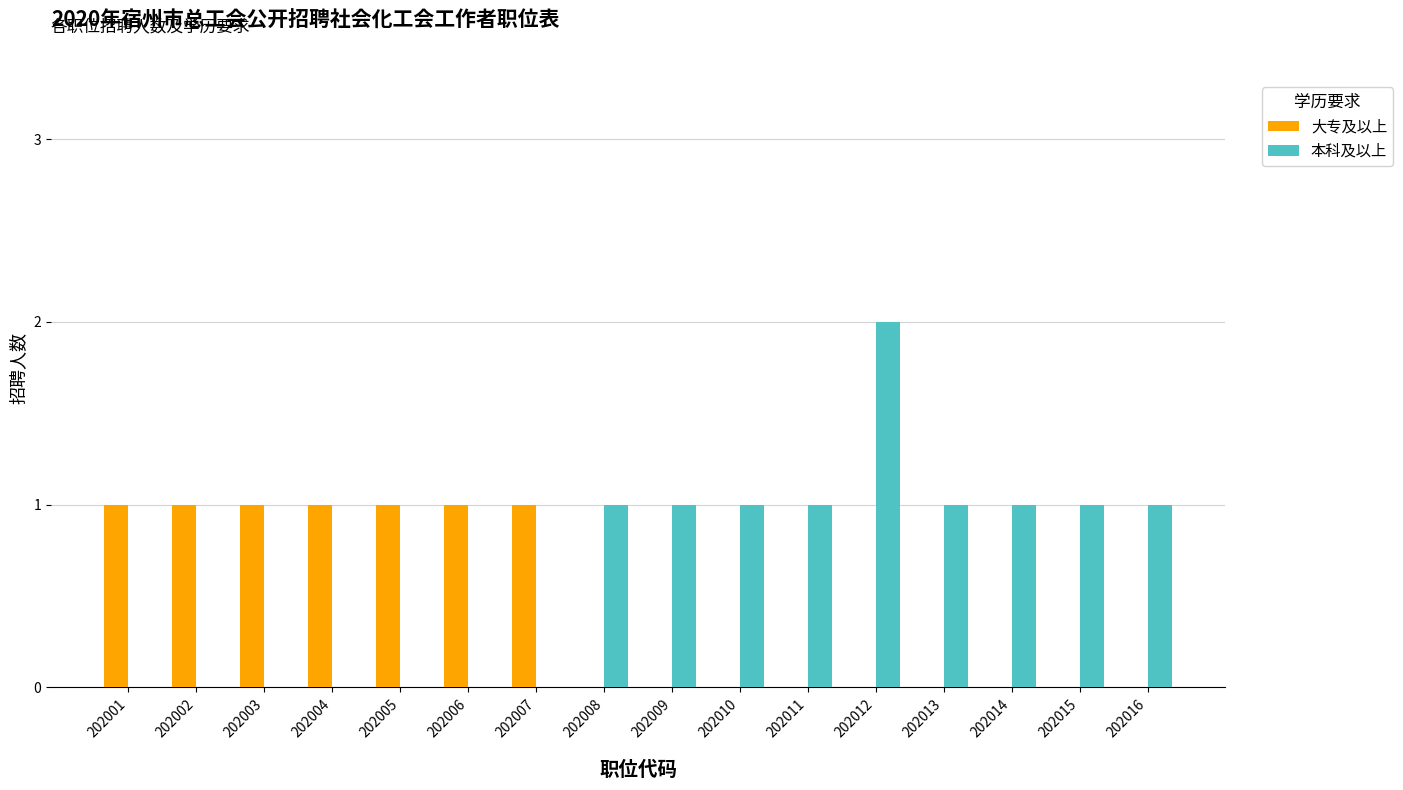

Reading right to left, extract all data points from this chart.

大专及以上: 202016=0	202015=0	202014=0	202013=0	202012=0	202011=0	202010=0	202009=0	202008=0	202007=1	202006=1	202005=1	202004=1	202003=1	202002=1	202001=1
本科及以上: 202016=1	202015=1	202014=1	202013=1	202012=2	202011=1	202010=1	202009=1	202008=1	202007=0	202006=0	202005=0	202004=0	202003=0	202002=0	202001=0